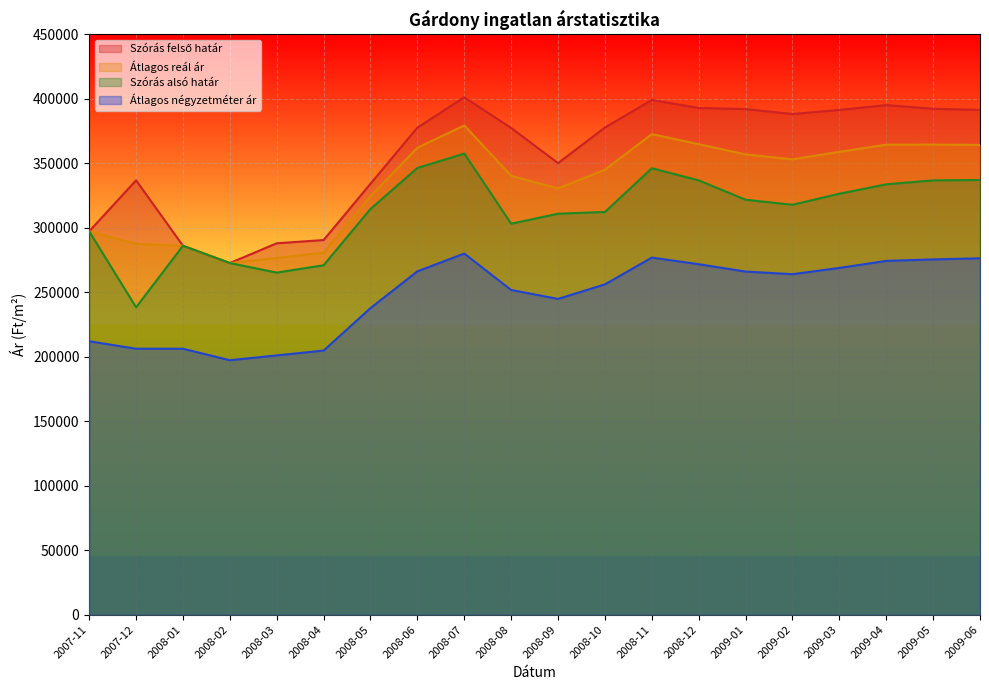

What is the average value of the Átlagos négyzetméter ár series?

246943